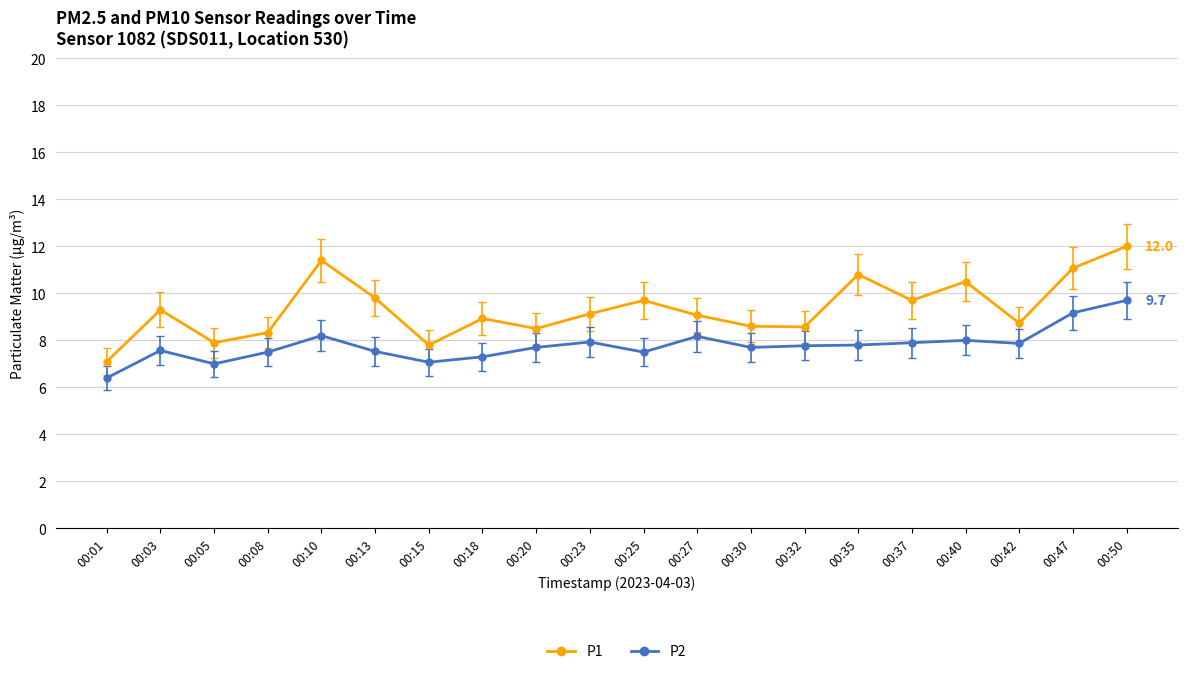

Is it true that P1 equals 10.5 at 00:40?

True